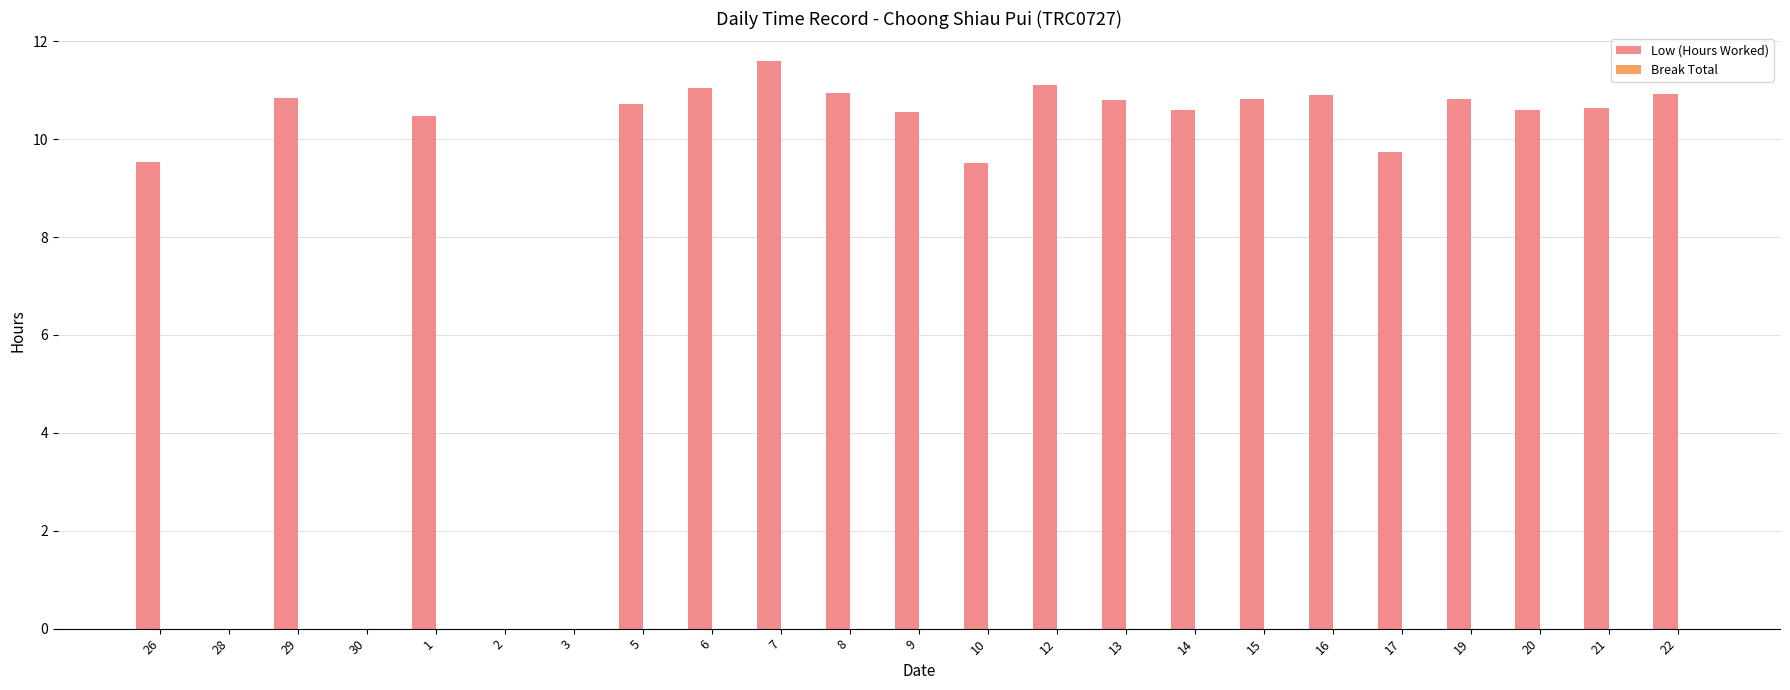

Which has a higher value, 14 or 2?

14